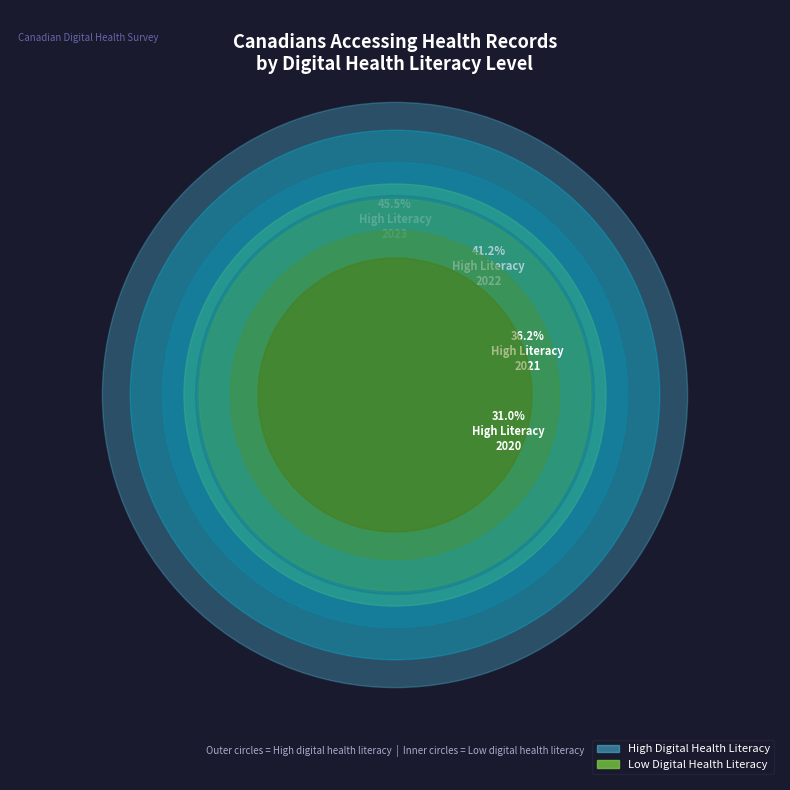

Do Low literacy 2022 and Low literacy 2023 together represent more than half of the pie?

No